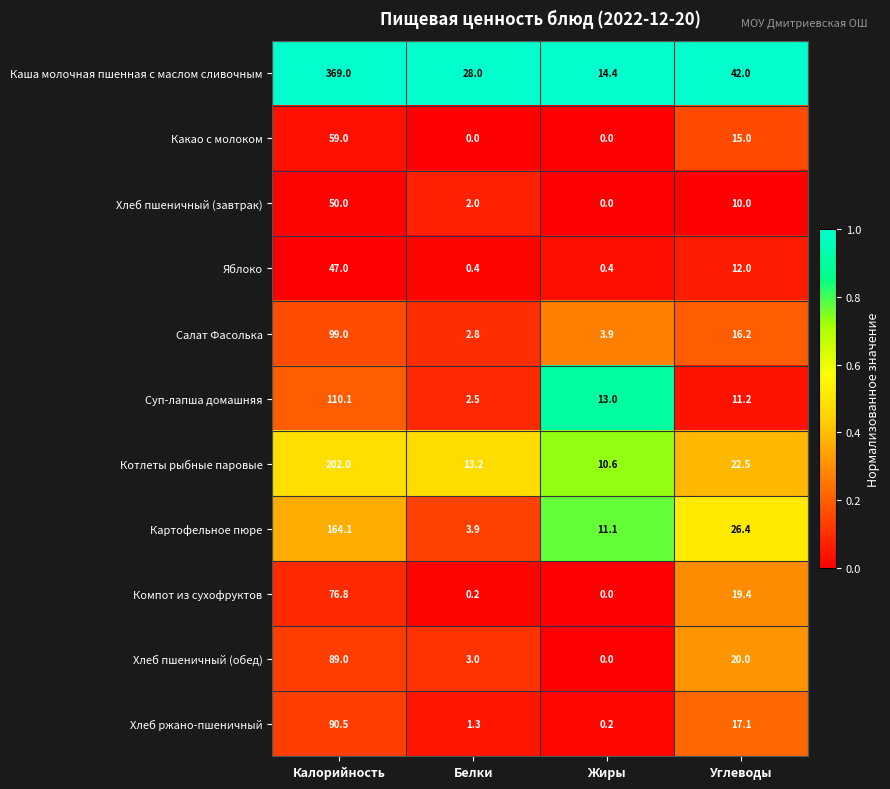

The value of Картофельное пюре at Углеводы is 26.4. True or false?

True